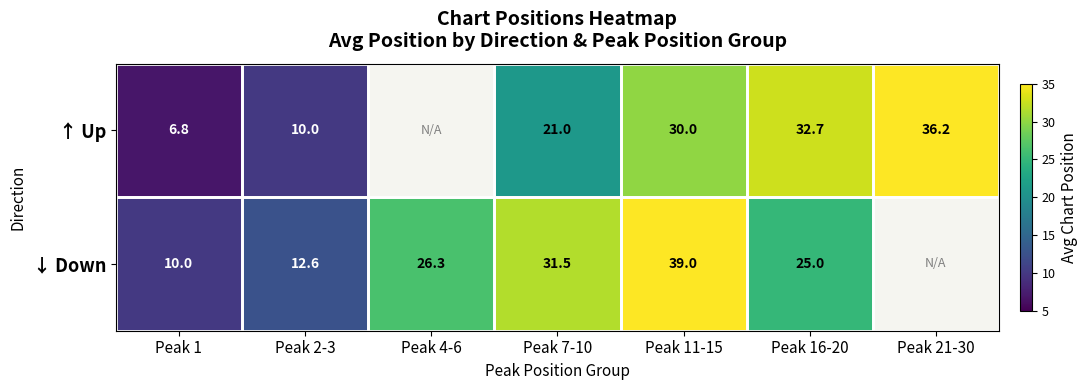

At Peak 2-3, list the series in order from smallest to largest.

↑ Up, ↓ Down